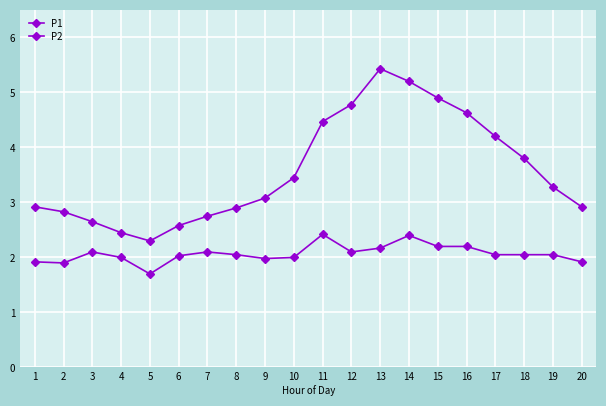

At which label does P2 first exceed 2?

3